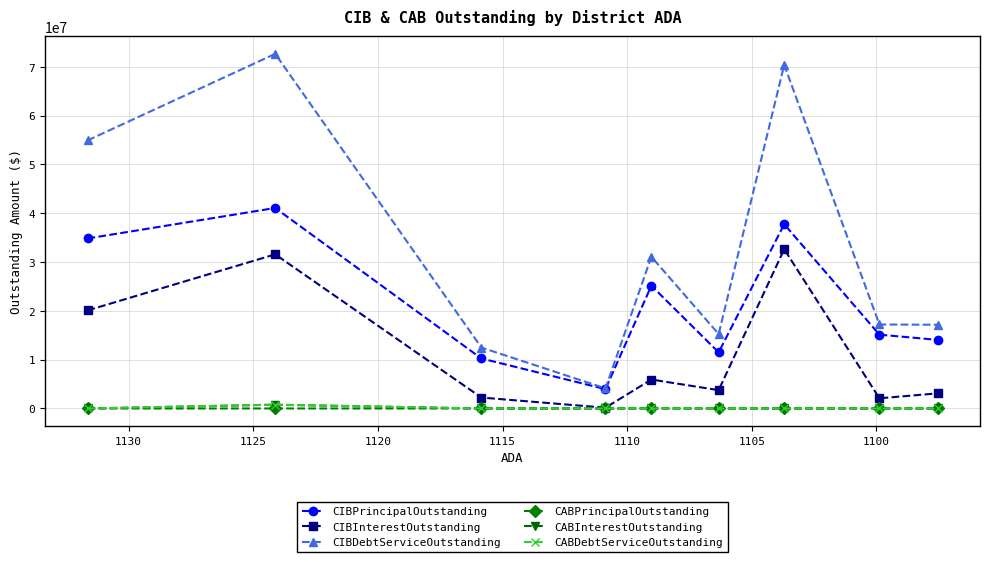

True or false: CIBDebtServiceOutstanding and CIBPrincipalOutstanding cross at least once.

False